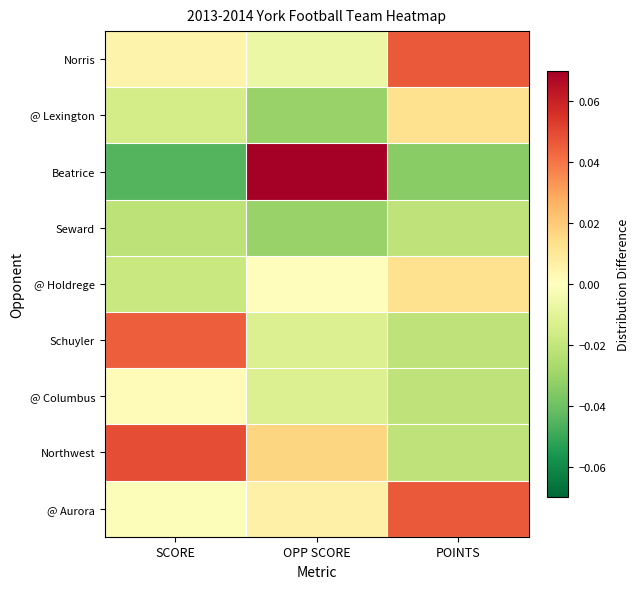

Reading left to right, extract all data points from this chart.

Norris: SCORE=0.0	OPP SCORE=-0.0	POINTS=0.0
@ Lexington: SCORE=-0.0	OPP SCORE=-0.0	POINTS=0.0
Beatrice: SCORE=-0.0	OPP SCORE=0.1	POINTS=-0.0
Seward: SCORE=-0.0	OPP SCORE=-0.0	POINTS=-0.0
@ Holdrege: SCORE=-0.0	OPP SCORE=0.0	POINTS=0.0
Schuyler: SCORE=0.0	OPP SCORE=-0.0	POINTS=-0.0
@ Columbus: SCORE=0.0	OPP SCORE=-0.0	POINTS=-0.0
Northwest: SCORE=0.0	OPP SCORE=0.0	POINTS=-0.0
@ Aurora: SCORE=-0.0	OPP SCORE=0.0	POINTS=0.0